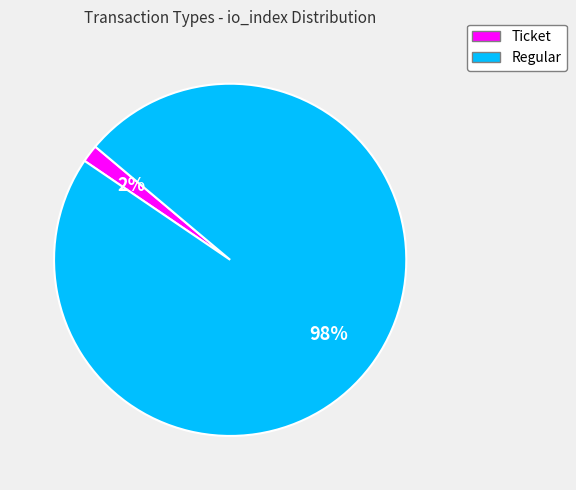

To the nearest percent, what portion does Regular represent?

98%